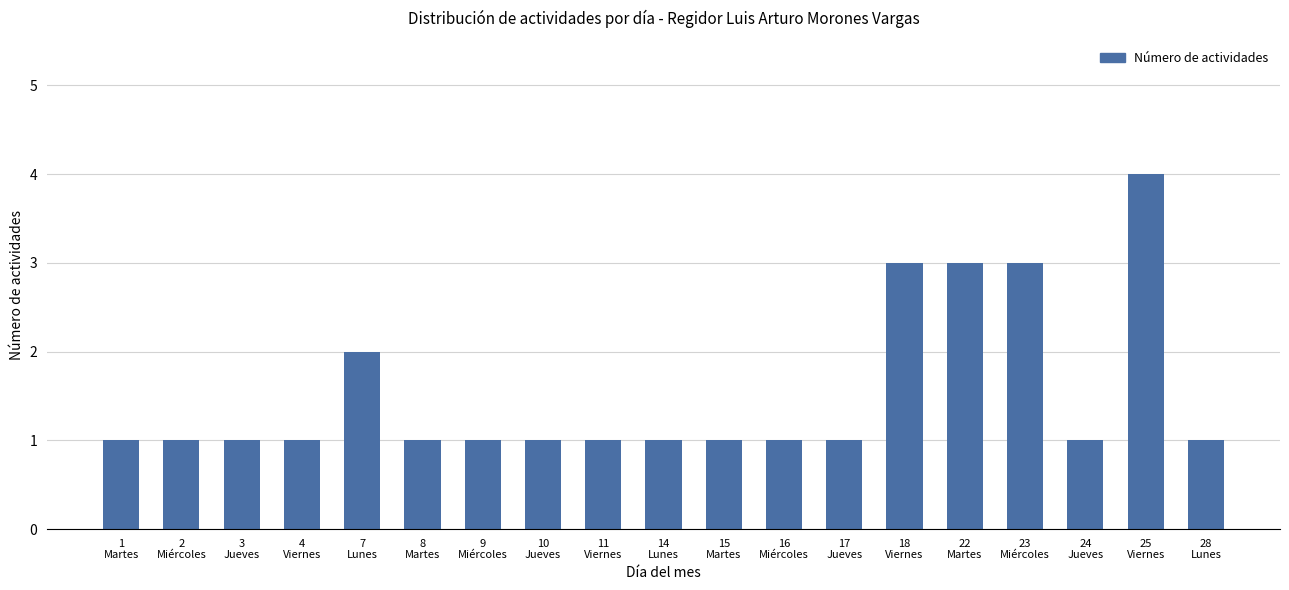

How many series are shown in this chart?

1